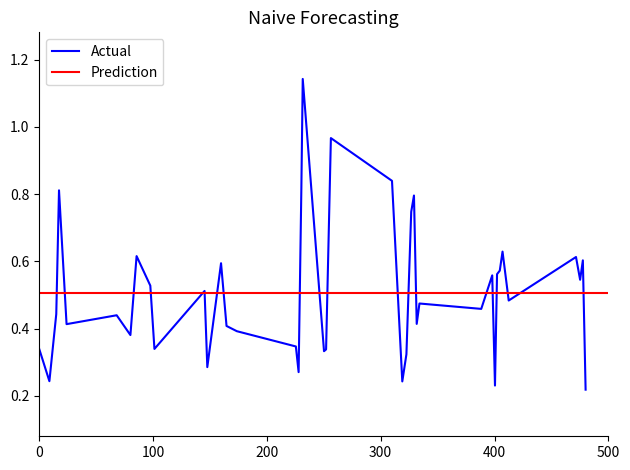

The value at 32 is 0.3. True or false?

False